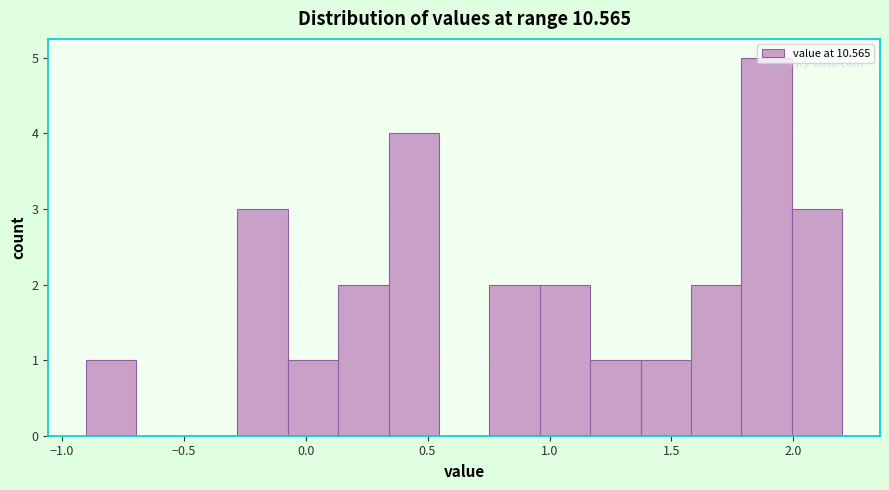

How tall is the bar that spans 0.35 to 0.55 on the x-axis? Neither the bar edges nor the heights are printed on the chart, so give them approximately, as read against the axes.

4